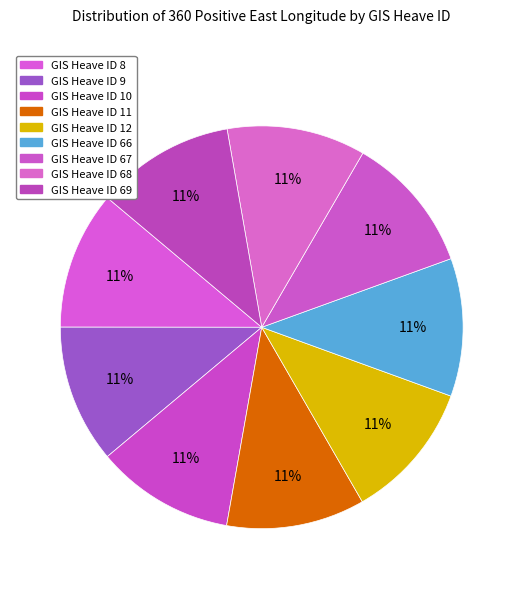

Rank the categories by value from lowest to highest.

66, 67, 8, 9, 10, 11, 12, 68, 69